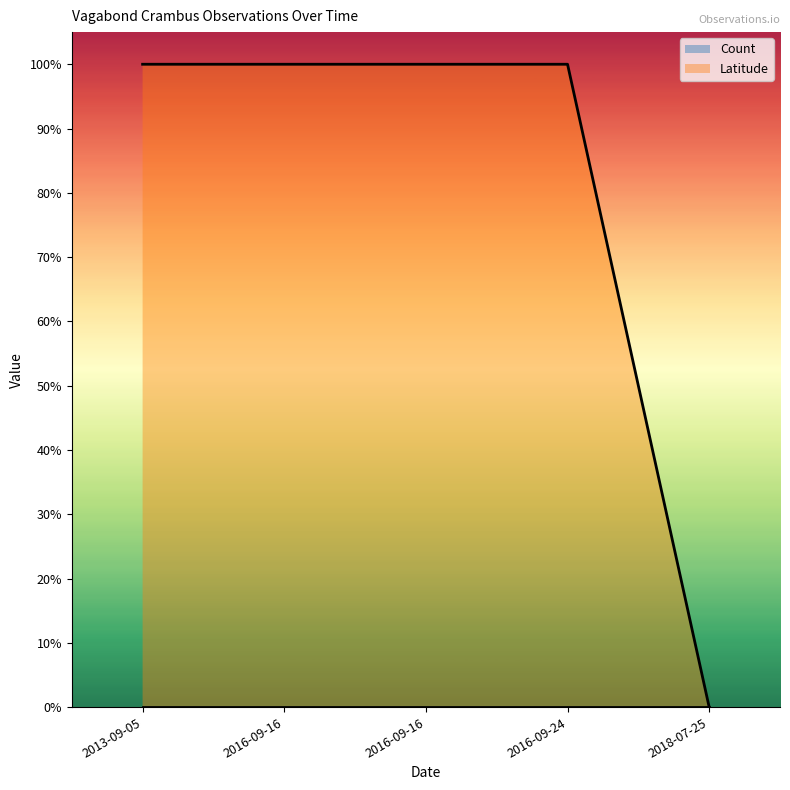

Reading left to right, transcribe all the data shown in this chart.

2013-09-05=1	2016-09-16=1	2016-09-16=1	2016-09-24=1	2018-07-25=0